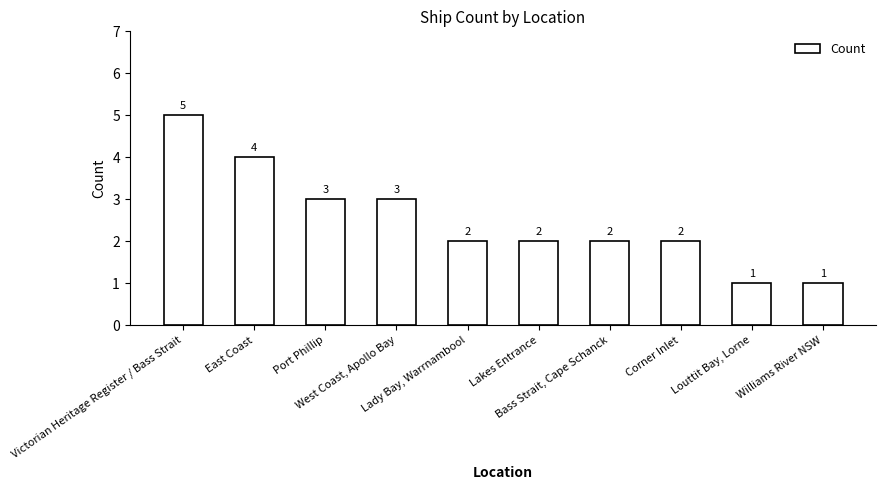

Is it true that the value at Port Phillip is 2?

False